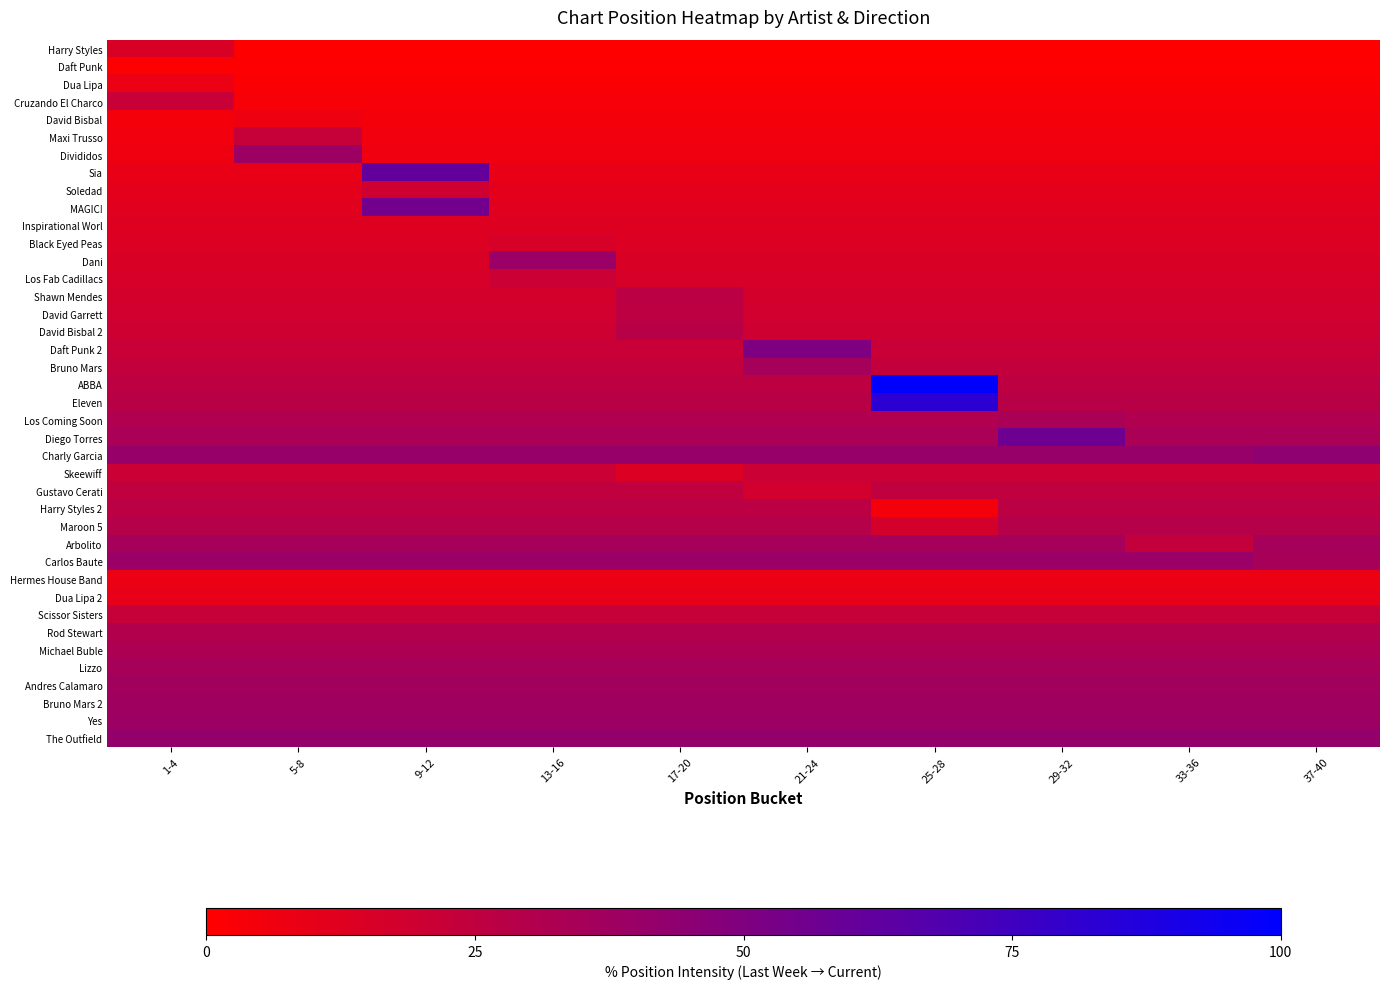

Reading left to right, list all the values displayed in this chart.

Harry Styles: 1-4=15.1	5-8=0.0	9-12=0.0	13-16=0.0	17-20=0.0	21-24=0.0	25-28=0.0	29-32=0.0	33-36=0.0	37-40=0.0
Daft Punk: 1-4=1.1	5-8=1.1	9-12=1.1	13-16=1.1	17-20=1.1	21-24=1.1	25-28=1.1	29-32=1.1	33-36=1.1	37-40=1.1
Dua Lipa: 1-4=7.5	5-8=2.2	9-12=2.2	13-16=2.2	17-20=2.2	21-24=2.2	25-28=2.2	29-32=2.2	33-36=2.2	37-40=2.2
Cruzando El Charco: 1-4=21.5	5-8=3.2	9-12=3.2	13-16=3.2	17-20=3.2	21-24=3.2	25-28=3.2	29-32=3.2	33-36=3.2	37-40=3.2
David Bisbal: 1-4=4.3	5-8=6.5	9-12=4.3	13-16=4.3	17-20=4.3	21-24=4.3	25-28=4.3	29-32=4.3	33-36=4.3	37-40=4.3
Maxi Trusso: 1-4=5.4	5-8=22.6	9-12=5.4	13-16=5.4	17-20=5.4	21-24=5.4	25-28=5.4	29-32=5.4	33-36=5.4	37-40=5.4
Divididos: 1-4=6.5	5-8=38.7	9-12=6.5	13-16=6.5	17-20=6.5	21-24=6.5	25-28=6.5	29-32=6.5	33-36=6.5	37-40=6.5
Sia: 1-4=8.6	5-8=8.6	9-12=61.3	13-16=8.6	17-20=8.6	21-24=8.6	25-28=8.6	29-32=8.6	33-36=8.6	37-40=8.6
Soledad: 1-4=10.8	5-8=10.8	9-12=19.4	13-16=10.8	17-20=10.8	21-24=10.8	25-28=10.8	29-32=10.8	33-36=10.8	37-40=10.8
MAGIC!: 1-4=11.8	5-8=11.8	9-12=54.8	13-16=11.8	17-20=11.8	21-24=11.8	25-28=11.8	29-32=11.8	33-36=11.8	37-40=11.8
Inspirational Worl: 1-4=12.9	5-8=12.9	9-12=12.9	13-16=12.9	17-20=12.9	21-24=12.9	25-28=12.9	29-32=12.9	33-36=12.9	37-40=12.9
Black Eyed Peas: 1-4=14.0	5-8=14.0	9-12=14.0	13-16=16.1	17-20=14.0	21-24=14.0	25-28=14.0	29-32=14.0	33-36=14.0	37-40=14.0
Dani: 1-4=15.1	5-8=15.1	9-12=15.1	13-16=39.8	17-20=15.1	21-24=15.1	25-28=15.1	29-32=15.1	33-36=15.1	37-40=15.1
Los Fab Cadillacs: 1-4=16.1	5-8=16.1	9-12=16.1	13-16=20.4	17-20=16.1	21-24=16.1	25-28=16.1	29-32=16.1	33-36=16.1	37-40=16.1
Shawn Mendes: 1-4=17.2	5-8=17.2	9-12=17.2	13-16=17.2	17-20=26.9	21-24=17.2	25-28=17.2	29-32=17.2	33-36=17.2	37-40=17.2
David Garrett: 1-4=18.3	5-8=18.3	9-12=18.3	13-16=18.3	17-20=25.8	21-24=18.3	25-28=18.3	29-32=18.3	33-36=18.3	37-40=18.3
David Bisbal 2: 1-4=19.4	5-8=19.4	9-12=19.4	13-16=19.4	17-20=28.0	21-24=19.4	25-28=19.4	29-32=19.4	33-36=19.4	37-40=19.4
Daft Punk 2: 1-4=21.5	5-8=21.5	9-12=21.5	13-16=21.5	17-20=21.5	21-24=50.5	25-28=21.5	29-32=21.5	33-36=21.5	37-40=21.5
Bruno Mars: 1-4=23.7	5-8=23.7	9-12=23.7	13-16=23.7	17-20=23.7	21-24=35.5	25-28=23.7	29-32=23.7	33-36=23.7	37-40=23.7
ABBA: 1-4=25.8	5-8=25.8	9-12=25.8	13-16=25.8	17-20=25.8	21-24=25.8	25-28=100.0	29-32=25.8	33-36=25.8	37-40=25.8
Eleven: 1-4=28.0	5-8=28.0	9-12=28.0	13-16=28.0	17-20=28.0	21-24=28.0	25-28=82.8	29-32=28.0	33-36=28.0	37-40=28.0
Los Coming Soon: 1-4=31.2	5-8=31.2	9-12=31.2	13-16=31.2	17-20=31.2	21-24=31.2	25-28=31.2	29-32=33.3	33-36=31.2	37-40=31.2
Diego Torres: 1-4=33.3	5-8=33.3	9-12=33.3	13-16=33.3	17-20=33.3	21-24=33.3	25-28=33.3	29-32=57.0	33-36=33.3	37-40=33.3
Charly Garcia: 1-4=40.9	5-8=40.9	9-12=40.9	13-16=40.9	17-20=40.9	21-24=40.9	25-28=40.9	29-32=40.9	33-36=40.9	37-40=44.1
Skeewiff: 1-4=20.4	5-8=20.4	9-12=20.4	13-16=20.4	17-20=14.0	21-24=20.4	25-28=20.4	29-32=20.4	33-36=20.4	37-40=20.4
Gustavo Cerati: 1-4=24.7	5-8=24.7	9-12=24.7	13-16=24.7	17-20=24.7	21-24=18.3	25-28=24.7	29-32=24.7	33-36=24.7	37-40=24.7
Harry Styles 2: 1-4=26.9	5-8=26.9	9-12=26.9	13-16=26.9	17-20=26.9	21-24=26.9	25-28=4.3	29-32=26.9	33-36=26.9	37-40=26.9
Maroon 5: 1-4=29.0	5-8=29.0	9-12=29.0	13-16=29.0	17-20=29.0	21-24=29.0	25-28=17.2	29-32=29.0	33-36=29.0	37-40=29.0
Arbolito: 1-4=35.5	5-8=35.5	9-12=35.5	13-16=35.5	17-20=35.5	21-24=35.5	25-28=35.5	29-32=35.5	33-36=23.7	37-40=35.5
Carlos Baute: 1-4=39.8	5-8=39.8	9-12=39.8	13-16=39.8	17-20=39.8	21-24=39.8	25-28=39.8	29-32=39.8	33-36=39.8	37-40=34.4
Hermes House Band: 1-4=7.5	5-8=7.5	9-12=7.5	13-16=7.5	17-20=7.5	21-24=7.5	25-28=7.5	29-32=7.5	33-36=7.5	37-40=7.5
Dua Lipa 2: 1-4=9.7	5-8=9.7	9-12=9.7	13-16=9.7	17-20=9.7	21-24=9.7	25-28=9.7	29-32=9.7	33-36=9.7	37-40=9.7
Scissor Sisters: 1-4=22.6	5-8=22.6	9-12=22.6	13-16=22.6	17-20=22.6	21-24=22.6	25-28=22.6	29-32=22.6	33-36=22.6	37-40=22.6
Rod Stewart: 1-4=30.1	5-8=30.1	9-12=30.1	13-16=30.1	17-20=30.1	21-24=30.1	25-28=30.1	29-32=30.1	33-36=30.1	37-40=30.1
Michael Buble: 1-4=32.3	5-8=32.3	9-12=32.3	13-16=32.3	17-20=32.3	21-24=32.3	25-28=32.3	29-32=32.3	33-36=32.3	37-40=32.3
Lizzo: 1-4=34.4	5-8=34.4	9-12=34.4	13-16=34.4	17-20=34.4	21-24=34.4	25-28=34.4	29-32=34.4	33-36=34.4	37-40=34.4
Andres Calamaro: 1-4=36.6	5-8=36.6	9-12=36.6	13-16=36.6	17-20=36.6	21-24=36.6	25-28=36.6	29-32=36.6	33-36=36.6	37-40=36.6
Bruno Mars 2: 1-4=37.6	5-8=37.6	9-12=37.6	13-16=37.6	17-20=37.6	21-24=37.6	25-28=37.6	29-32=37.6	33-36=37.6	37-40=37.6
Yes: 1-4=38.7	5-8=38.7	9-12=38.7	13-16=38.7	17-20=38.7	21-24=38.7	25-28=38.7	29-32=38.7	33-36=38.7	37-40=38.7
The Outfield: 1-4=41.9	5-8=41.9	9-12=41.9	13-16=41.9	17-20=41.9	21-24=41.9	25-28=41.9	29-32=41.9	33-36=41.9	37-40=41.9